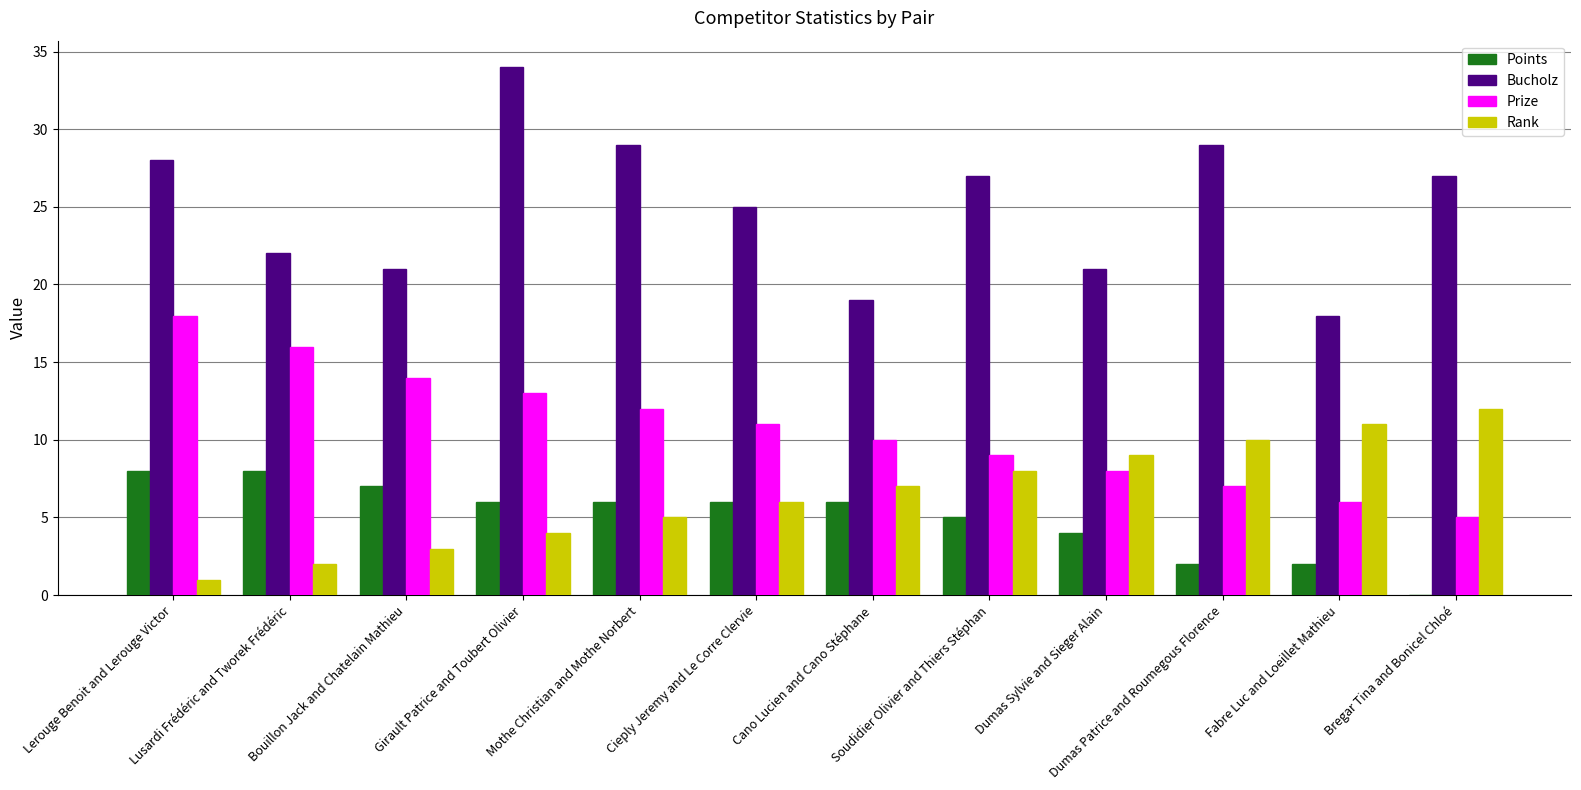

At which label does Bucholz first exceed 27?

Lerouge Benoit and Lerouge Victor